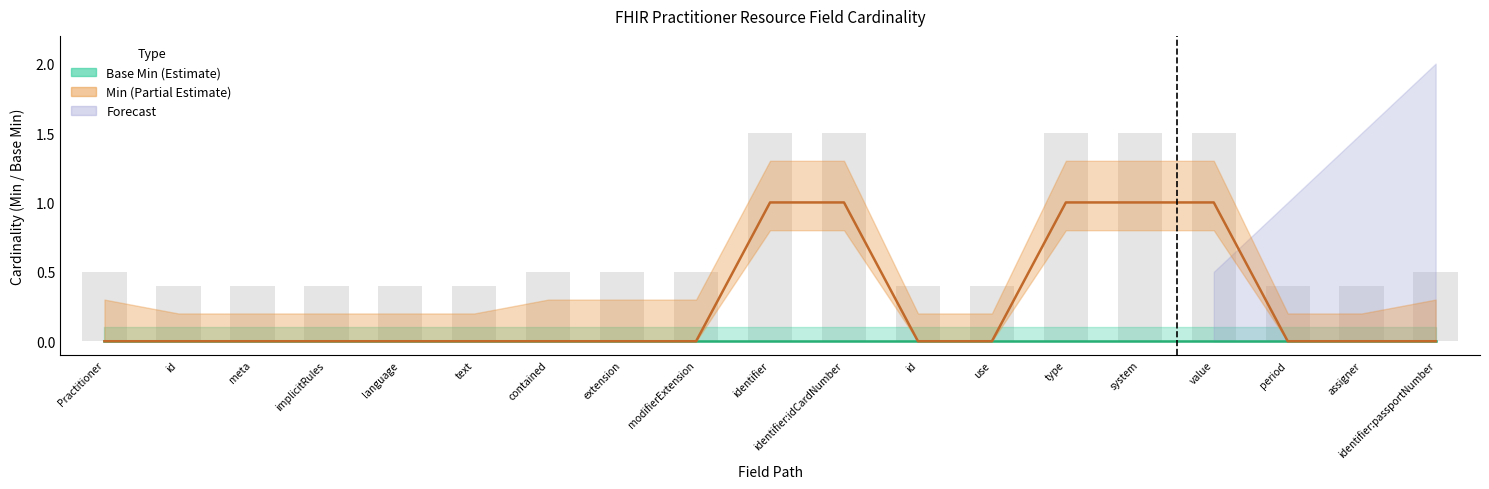

Reading left to right, transcribe all the data shown in this chart.

0	0	0	0	0	0	0	0	0	1	1	0	0	1	1	1	0	0	0